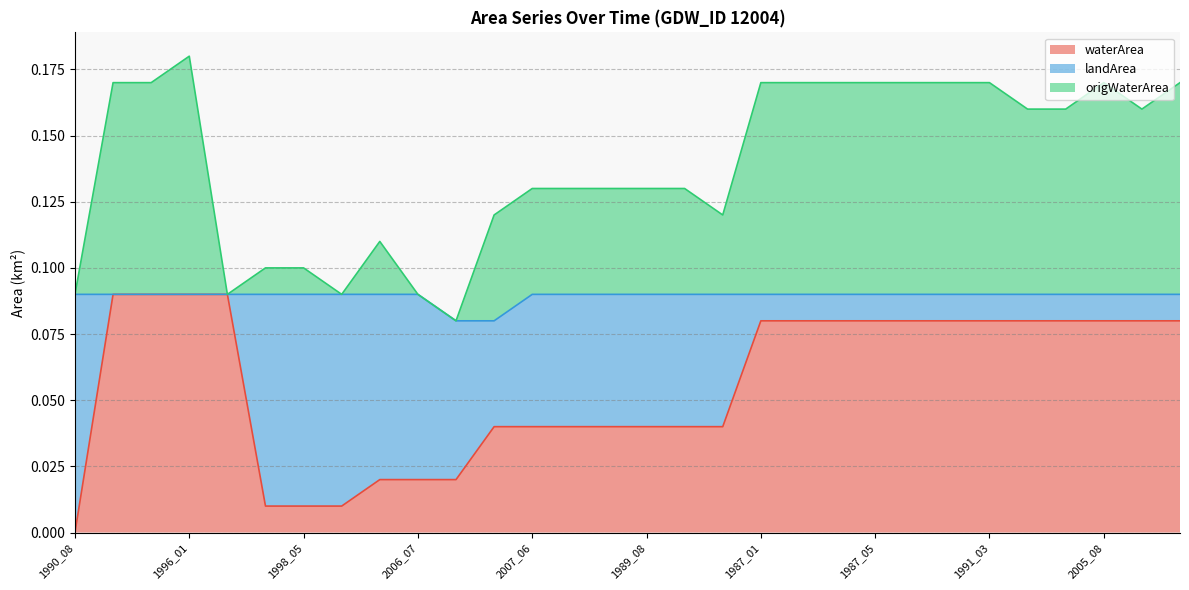

True or false: waterArea has a value of 0.0 at 1990_08.

True